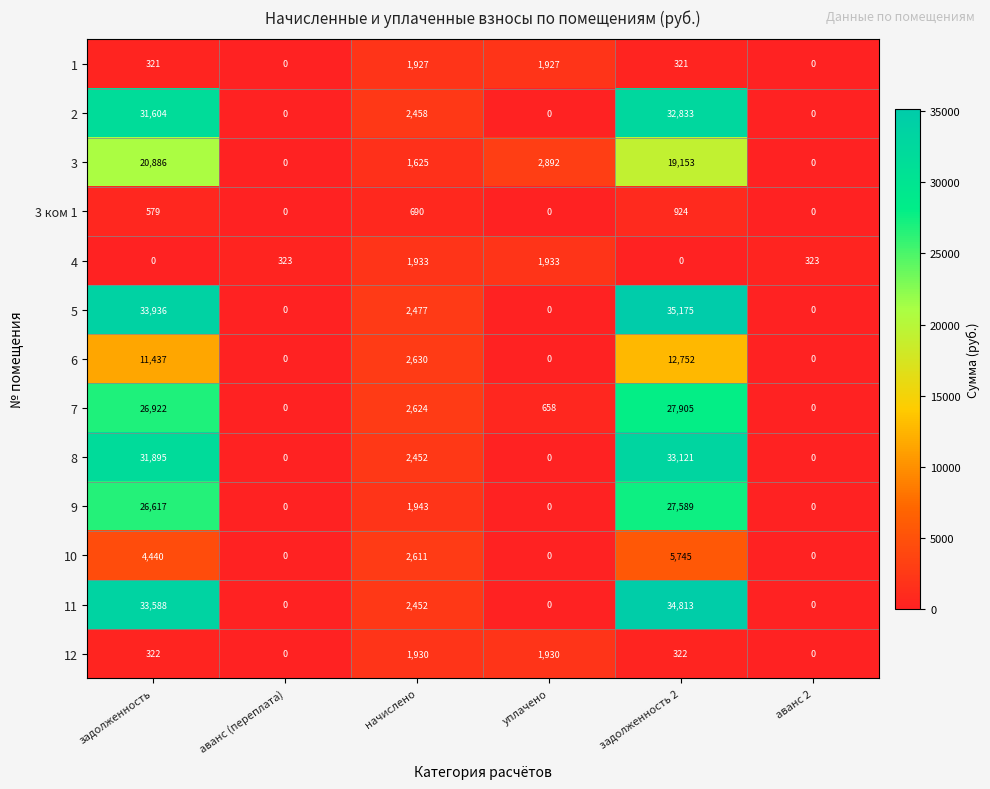

What is the difference between the highest and lowest values at начислено?

1940